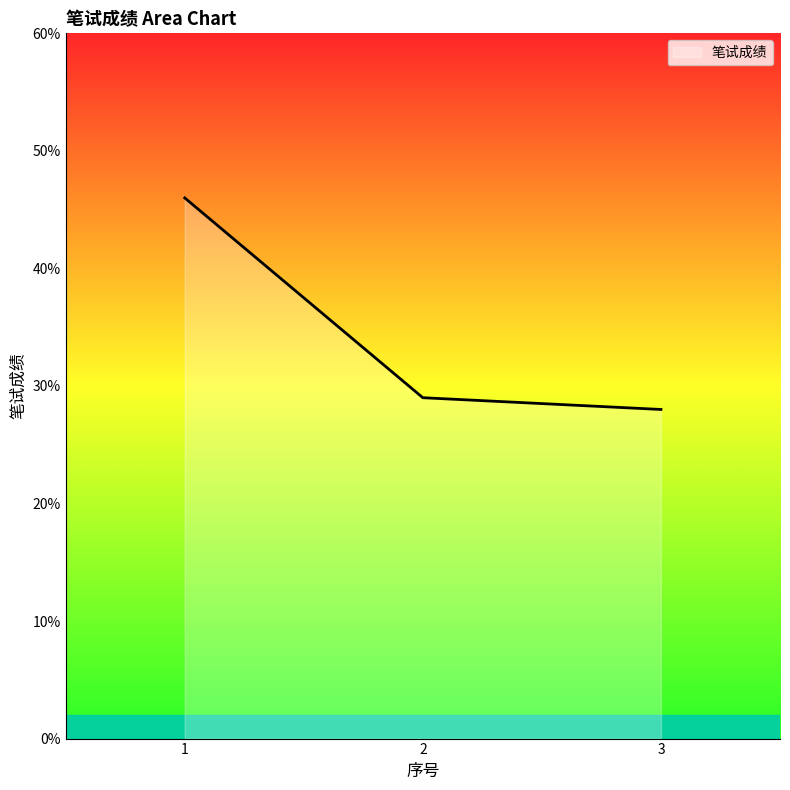

Reading left to right, list all the values displayed in this chart.

1=46	2=29	3=28